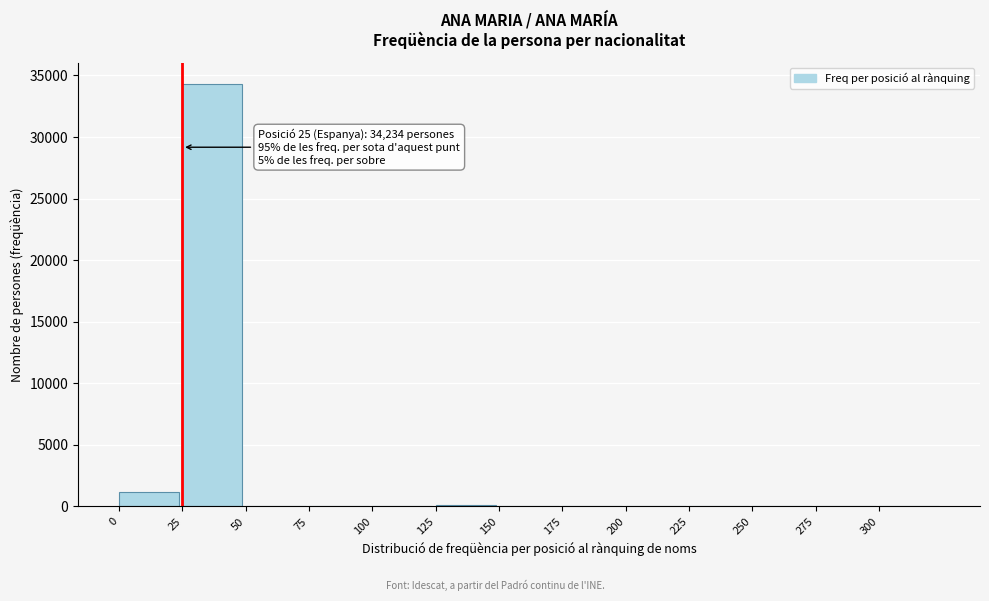

Over which range of the x-axis is the bar tallest?

25 to 50